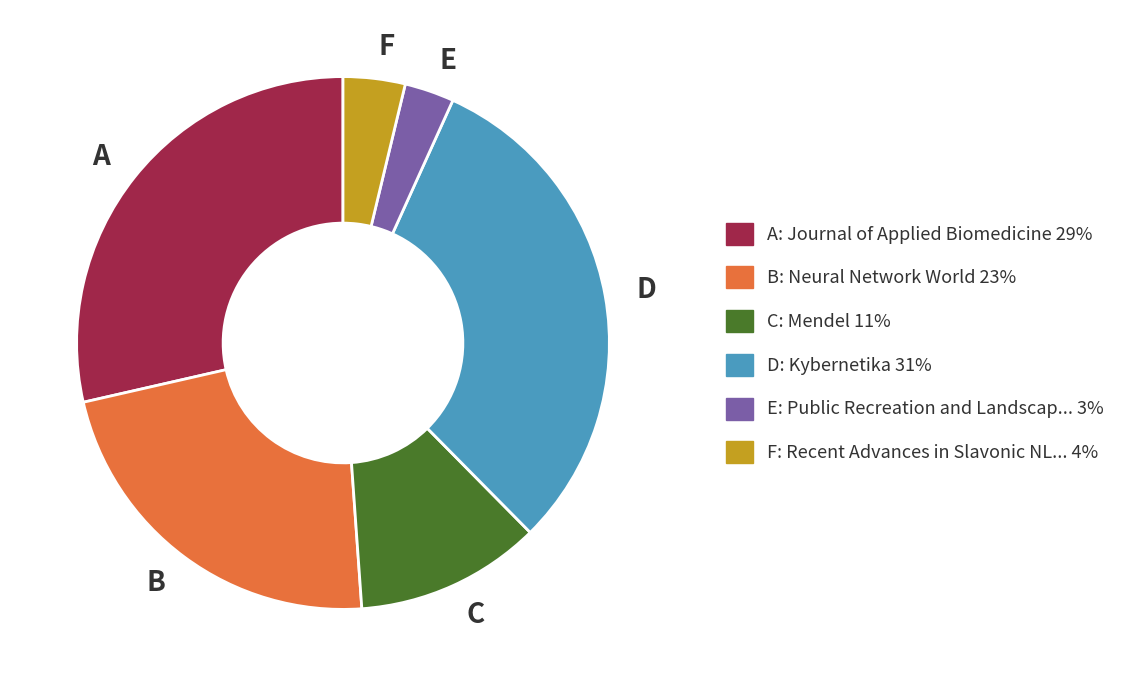

Is the sum of B and C greater than half?

No